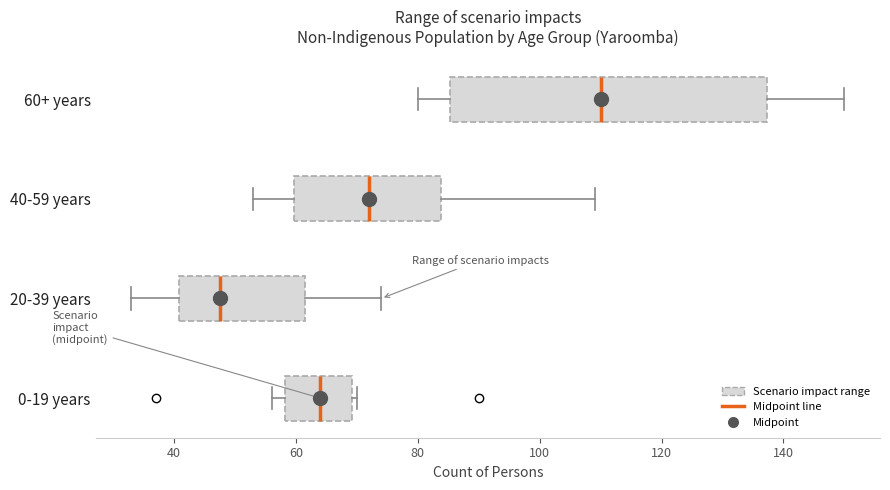

Which box has the furthest to the left median line?

20-39 years